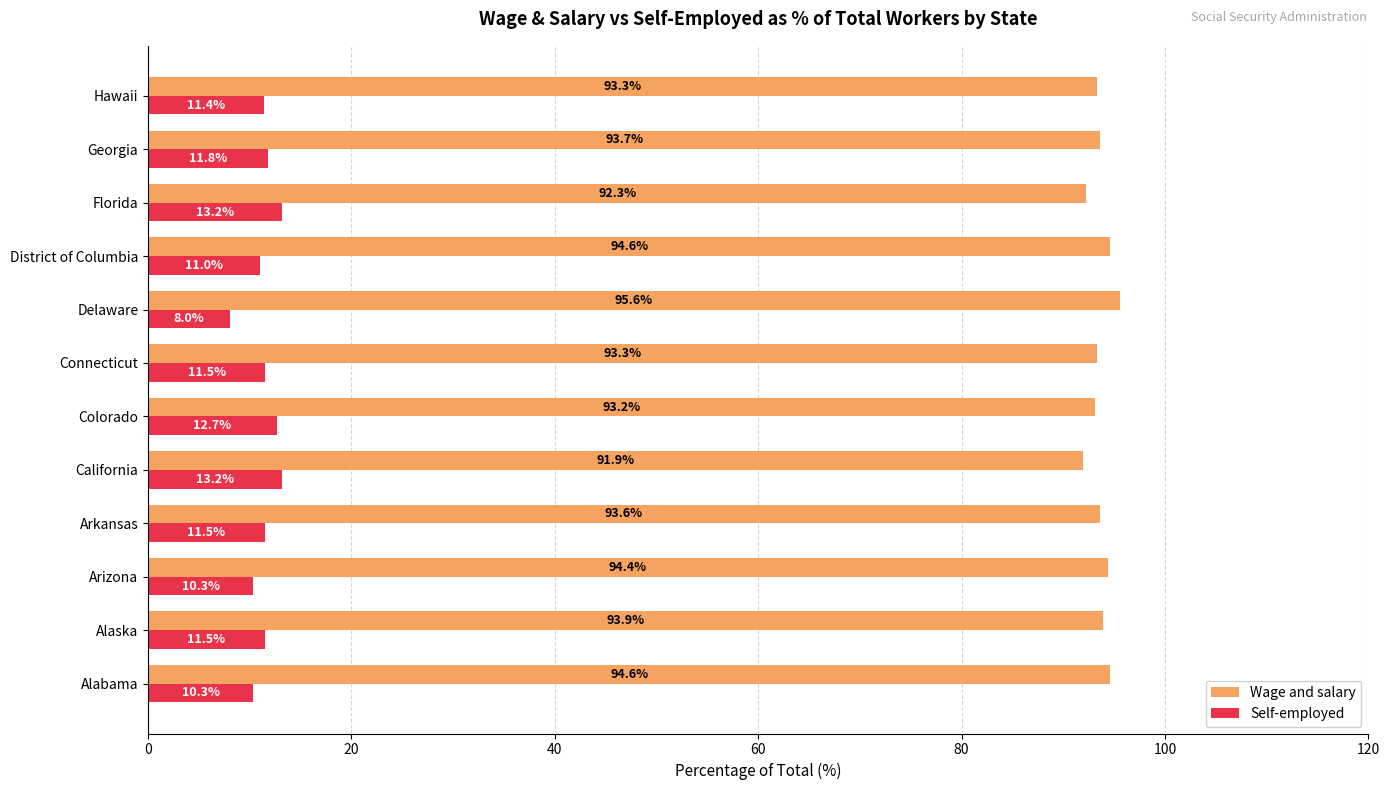

At how many categories does at least one series exceed 24?

12